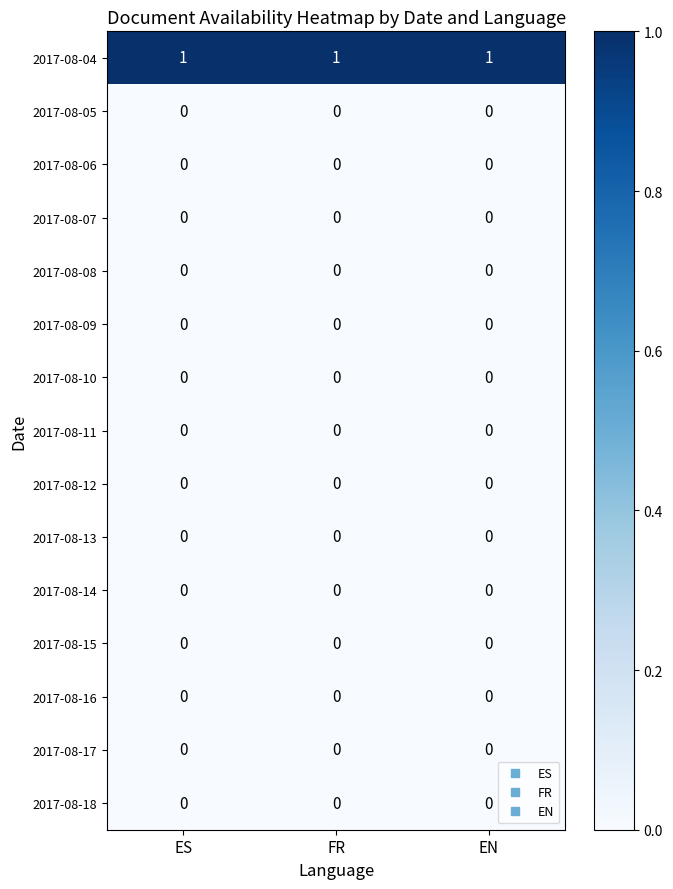

Which series has the largest total across all categories?

2017-08-04